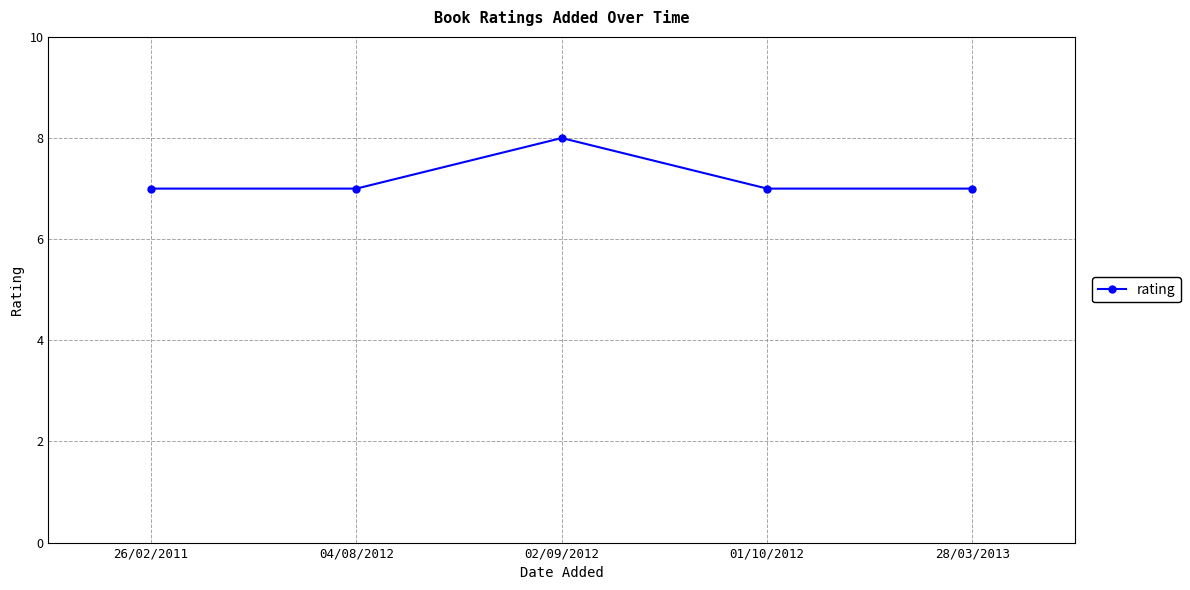

Is it true that the value at 04/08/2012 is 4?

False